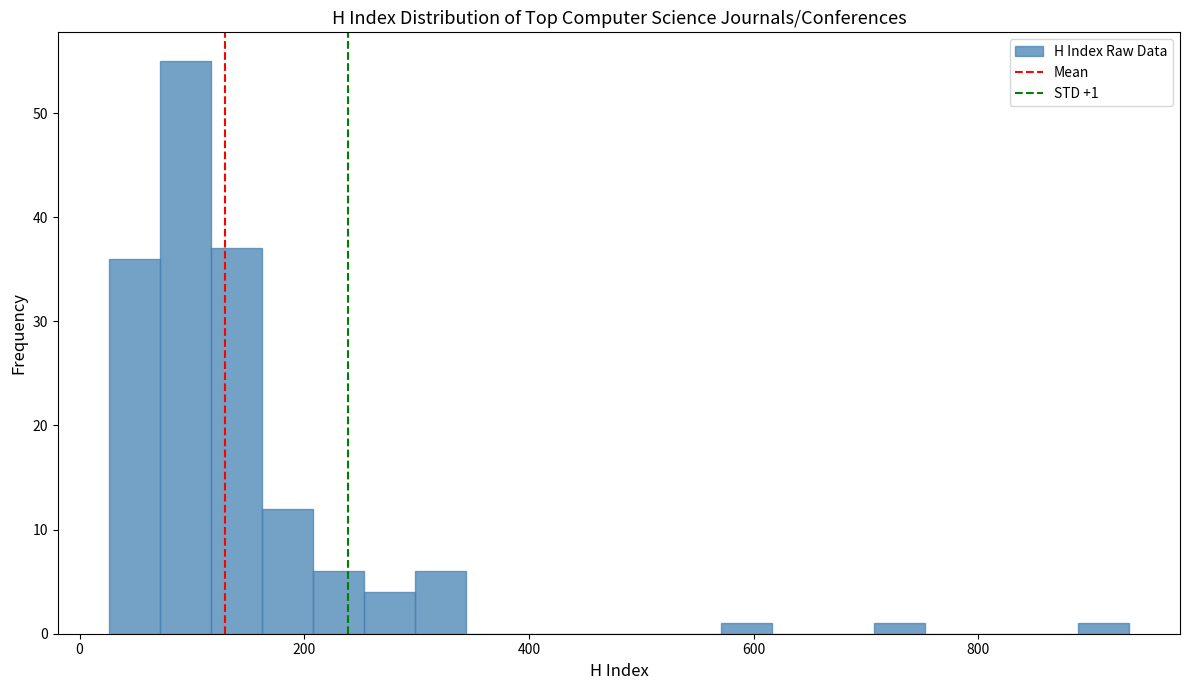

Around what value on the x-axis is the tallest bar? Give the approximate position of its centre, as read against the axis.

100